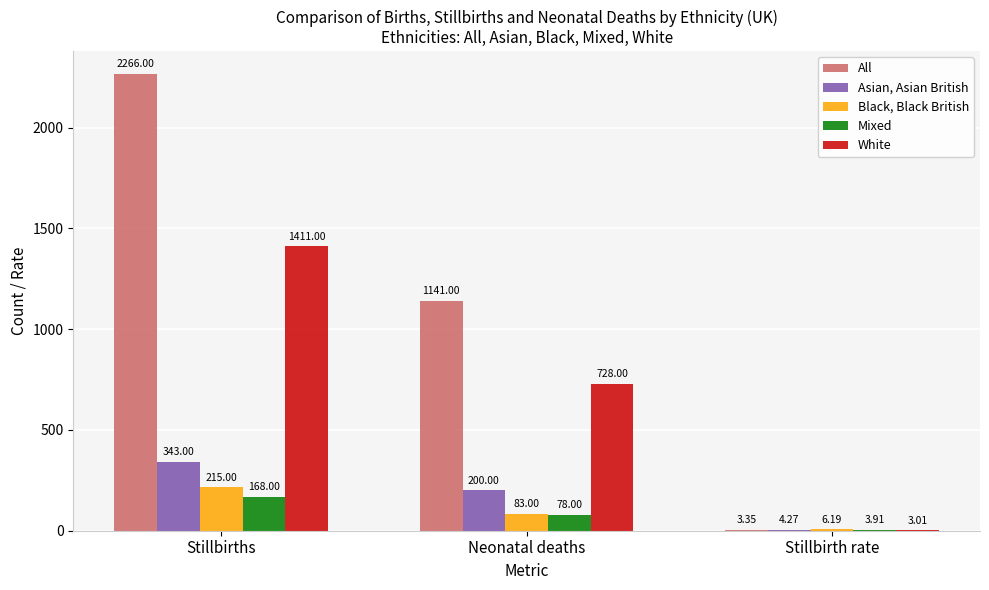

What are all the series names shown in the legend?

All, Asian, Asian British, Black, Black British, Mixed, White